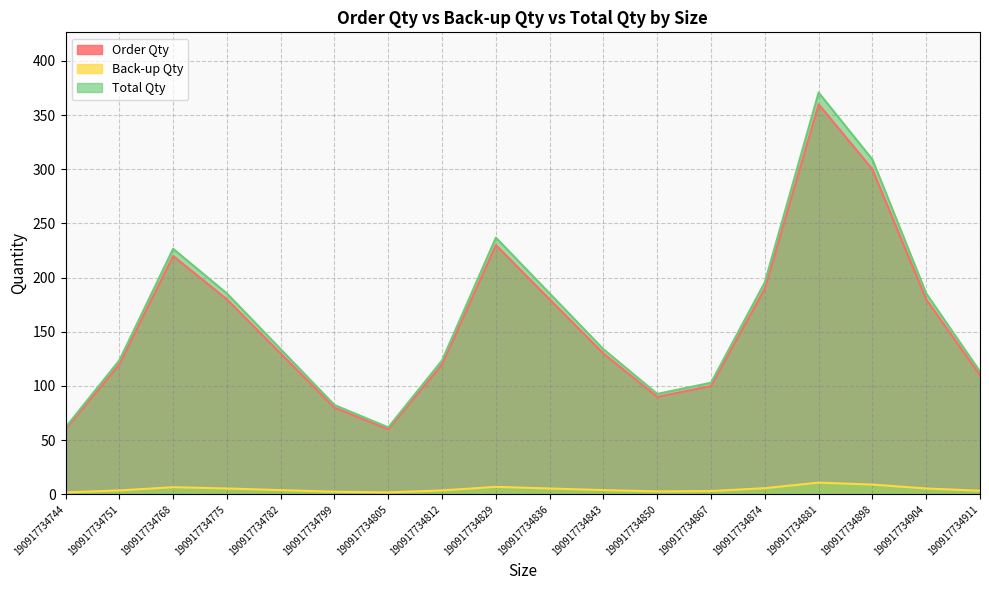

What is the difference between the maximum and minimum values in the Total Qty series?

309.0